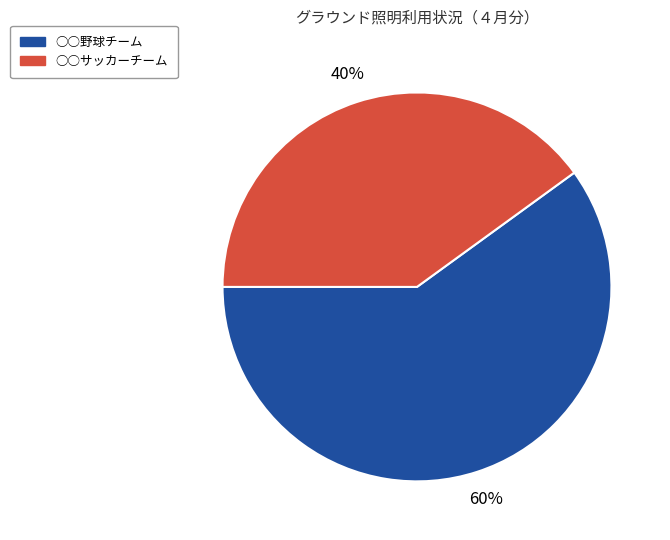

How many segments does this pie chart have?

2